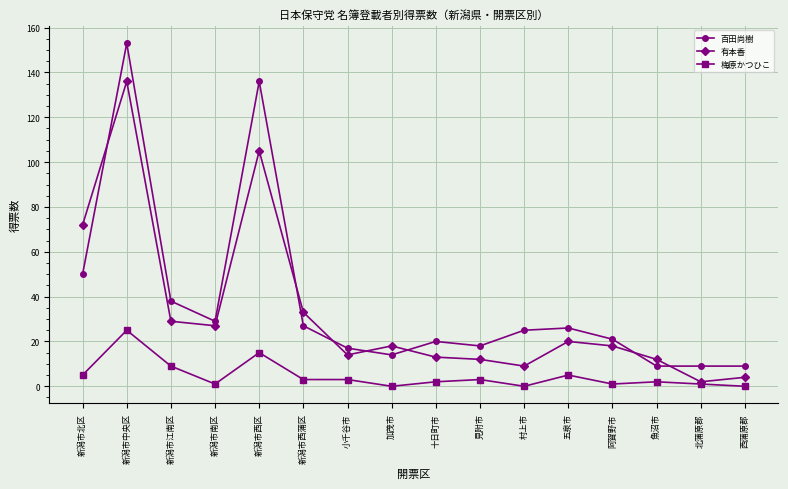

What is the total value across all series at 小千谷市?

34